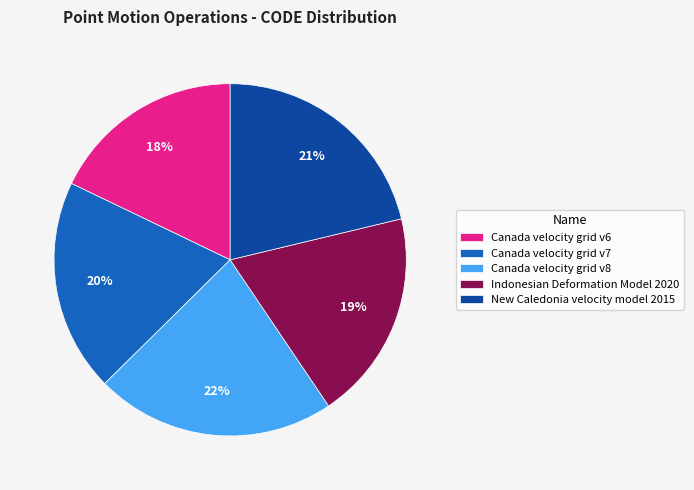

Which slice is the largest?

Canada velocity grid v8